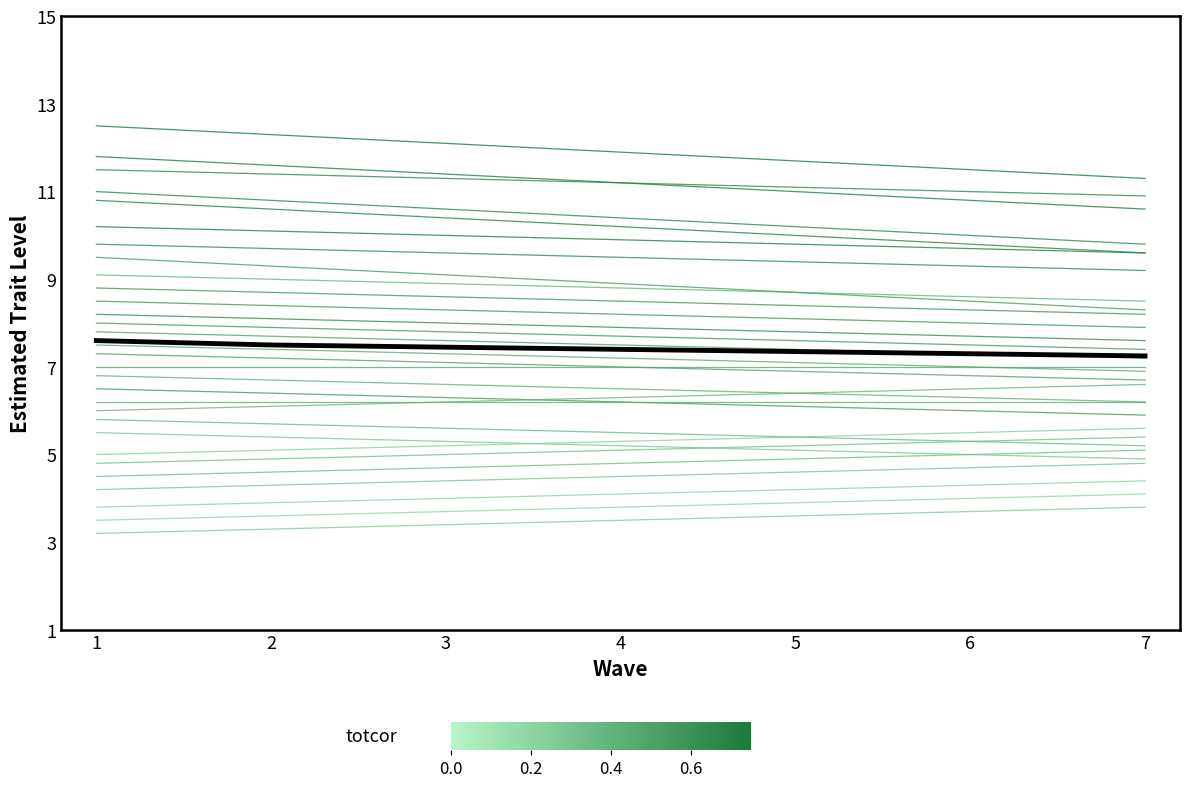

Reading left to right, list all the values displayed in this chart.

David Ziegler: 7.5	7.4	7.3	7.2	7.1	7.0	6.9
Edward Baus: 8.2	8.1	8.0	7.9	7.8	7.7	7.6
Thomas Krueger: 9.1	9.0	8.9	8.8	8.7	8.6	8.5
John Hansen: 6.5	6.4	6.3	6.2	6.1	6.0	5.9
Michael Edmondson: 10.2	10.1	10.0	9.9	9.8	9.7	9.6
kirk olsen: 5.5	5.4	5.3	5.2	5.1	5.0	4.9
Jeff Wood: 7.8	7.7	7.6	7.5	7.4	7.3	7.2
Joe Magalotti: 11.5	11.4	11.3	11.2	11.1	11.0	10.9
Jason Lakomiak: 4.5	4.6	4.7	4.8	4.9	5.0	5.1
Cameron McIntyre: 8.8	8.7	8.6	8.5	8.4	8.3	8.2
Randy Walker: 6.8	6.7	6.6	6.5	6.4	6.3	6.2
Todd Davis: 12.5	12.3	12.1	11.9	11.7	11.5	11.3
Jon Cisler: 5.0	5.1	5.2	5.3	5.4	5.5	5.6
Timothy Haines: 9.5	9.3	9.1	8.9	8.7	8.5	8.3
Audrey Zavodsky: 7.0	7.0	7.0	7.0	7.0	7.0	7.0
Andy Wimmer: 3.5	3.6	3.7	3.8	3.9	4.0	4.1
brant giere: 10.8	10.6	10.4	10.2	10.0	9.8	9.6
Robert Wisen: 6.2	6.2	6.2	6.2	6.2	6.2	6.2
Team P 1 Racing: 4.8	4.9	5.0	5.1	5.2	5.3	5.4
Robert Liddle: 8.5	8.4	8.3	8.2	8.1	8.0	7.9
Mickey Remen: 11.8	11.6	11.4	11.2	11.0	10.8	10.6
Elliott Fisher: 5.8	5.7	5.6	5.5	5.4	5.3	5.2
John Graber: 3.2	3.3	3.4	3.5	3.6	3.7	3.8
Paul Davison: 7.3	7.2	7.1	7.0	6.9	6.8	6.7
Mike Ward: 4.2	4.3	4.4	4.5	4.6	4.7	4.8
Brian Faessler: 9.8	9.7	9.6	9.5	9.4	9.3	9.2
Brian Hicks: 6.0	6.1	6.2	6.3	6.4	6.5	6.6
Brad Waite: 8.0	7.9	7.8	7.7	7.6	7.5	7.4
Todd Johnston: 3.8	3.9	4.0	4.1	4.2	4.3	4.4
Todd Sloan: 11.0	10.8	10.6	10.4	10.2	10.0	9.8
Mean: 7.6	7.5	7.5	7.4	7.3	7.3	7.2